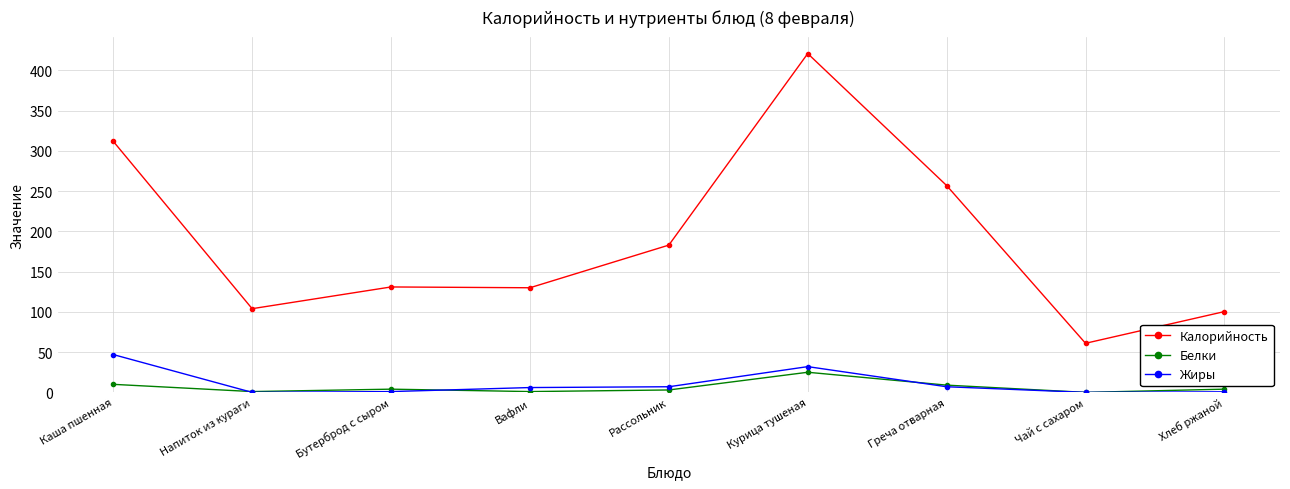

What is the difference between the highest and lowest values at Бутерброд с сыром?

130.0